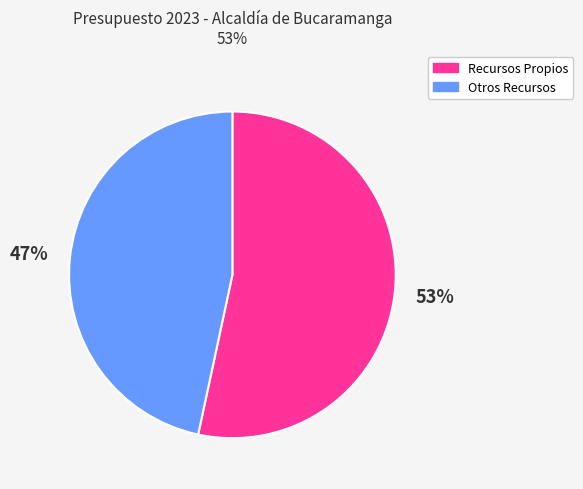

How many segments does this pie chart have?

2